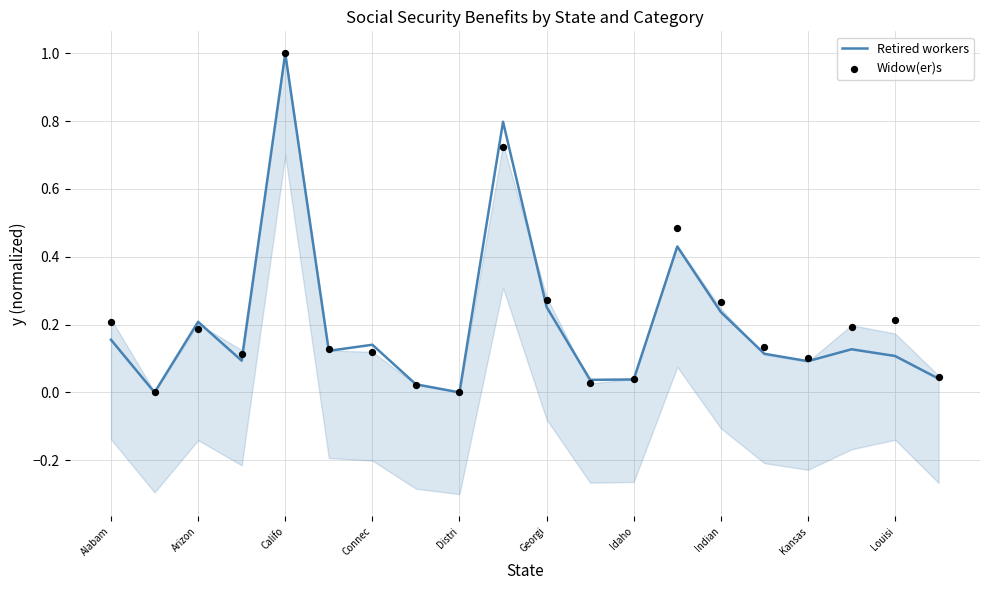

At which label does Retired workers reach its peak?

Califo